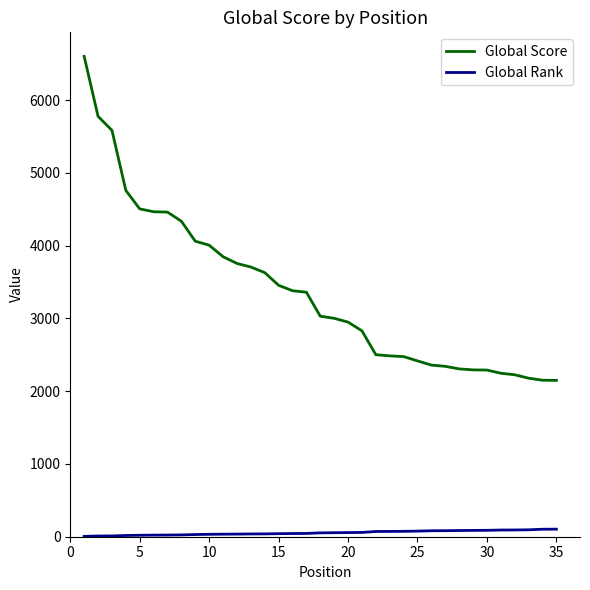

Which series has the largest range (max minus min)?

Global Score